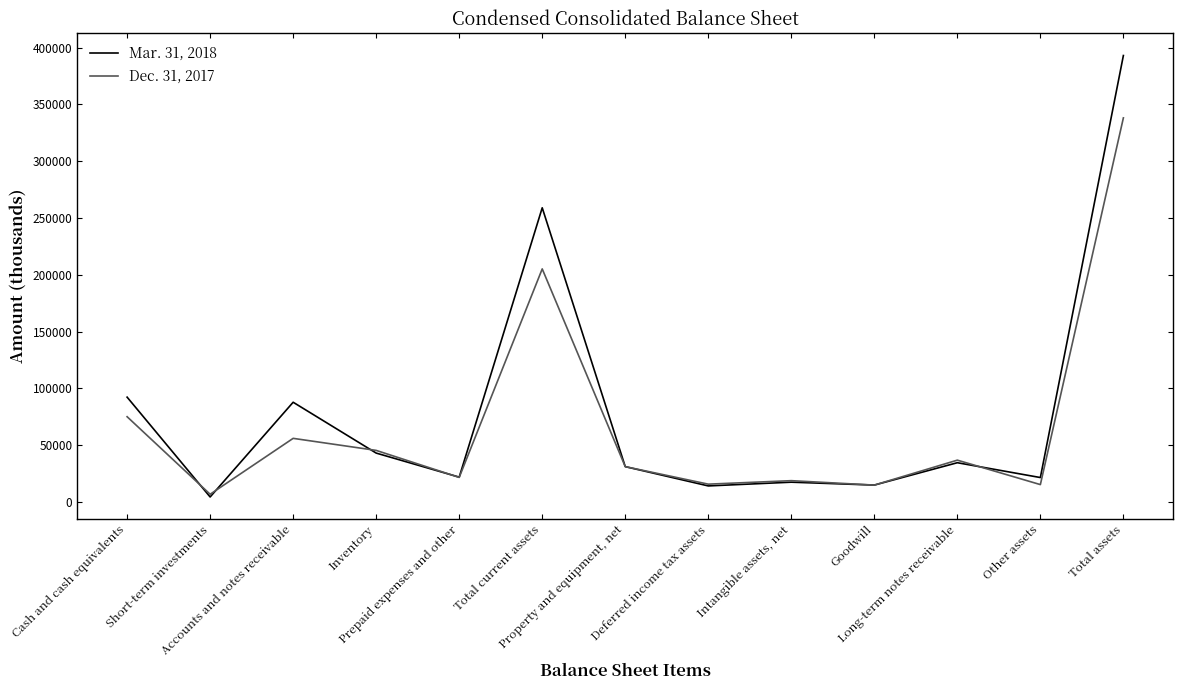

What position from the left is Goodwill?

10